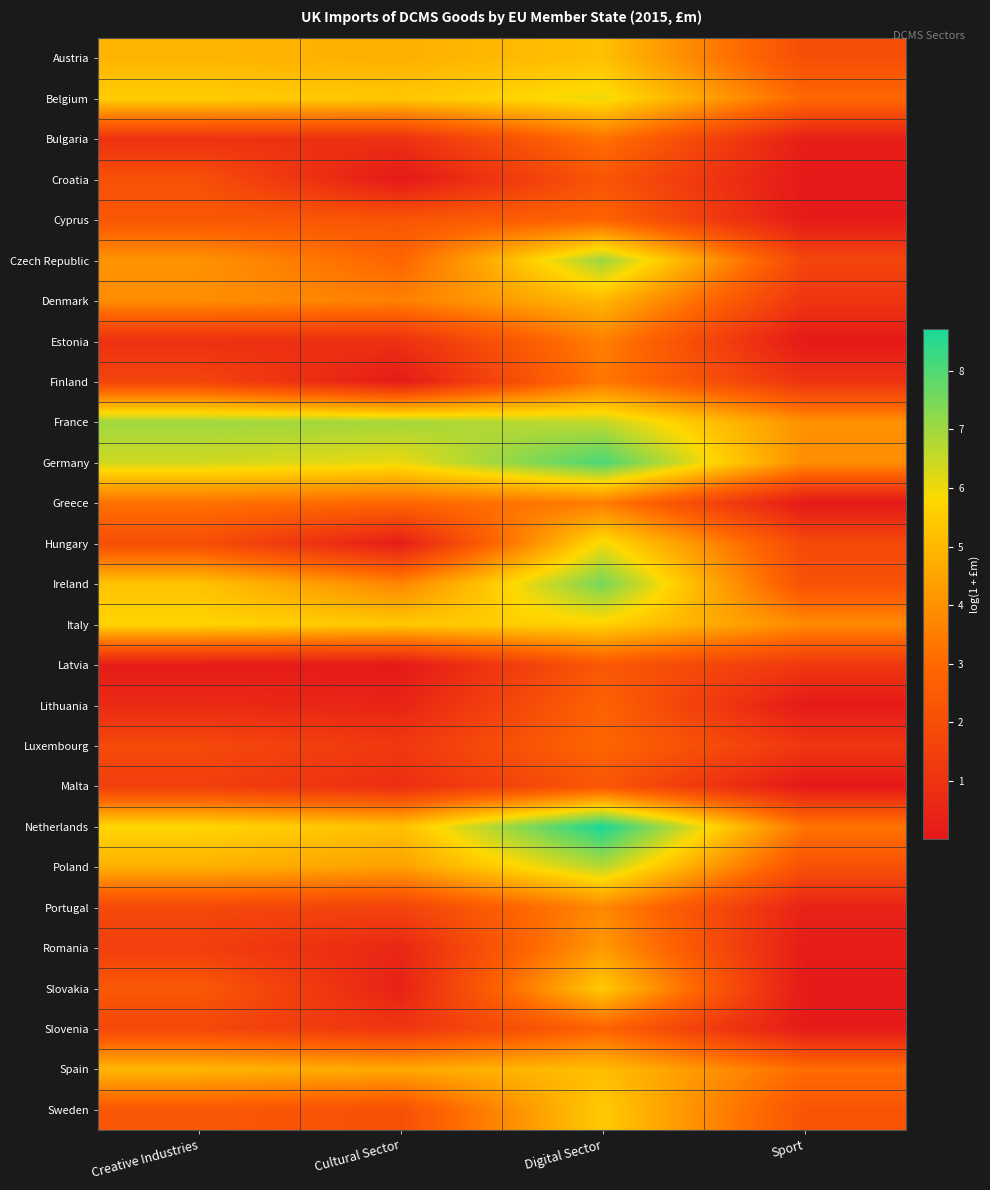

Reading right to left, transcribe all the data shown in this chart.

Austria: Sport=2.0	Digital Sector=5.2	Cultural Sector=4.8	Creative Industries=4.9
Belgium: Sport=2.9	Digital Sector=6.0	Cultural Sector=5.4	Creative Industries=5.5
Bulgaria: Sport=0.3	Digital Sector=3.2	Cultural Sector=0.9	Creative Industries=0.9
Croatia: Sport=0.0	Digital Sector=2.3	Cultural Sector=0.0	Creative Industries=2.1
Cyprus: Sport=0.1	Digital Sector=2.8	Cultural Sector=2.3	Creative Industries=2.4
Czech Republic: Sport=1.7	Digital Sector=7.1	Cultural Sector=2.9	Creative Industries=4.1
Denmark: Sport=1.1	Digital Sector=5.0	Cultural Sector=3.6	Creative Industries=3.9
Estonia: Sport=0.0	Digital Sector=3.6	Cultural Sector=0.9	Creative Industries=0.9
Finland: Sport=1.0	Digital Sector=3.4	Cultural Sector=0.1	Creative Industries=1.7
France: Sport=4.0	Digital Sector=6.6	Cultural Sector=6.9	Creative Industries=7.0
Germany: Sport=3.9	Digital Sector=8.1	Cultural Sector=6.1	Creative Industries=6.4
Greece: Sport=0.0	Digital Sector=3.5	Cultural Sector=2.9	Creative Industries=3.2
Hungary: Sport=1.8	Digital Sector=6.0	Cultural Sector=0.2	Creative Industries=2.0
Ireland: Sport=2.1	Digital Sector=7.5	Cultural Sector=3.7	Creative Industries=5.3
Italy: Sport=3.9	Digital Sector=5.6	Cultural Sector=5.4	Creative Industries=5.7
Latvia: Sport=1.2	Digital Sector=2.4	Cultural Sector=0.0	Creative Industries=0.1
Lithuania: Sport=0.0	Digital Sector=2.8	Cultural Sector=0.4	Creative Industries=0.7
Luxembourg: Sport=1.1	Digital Sector=2.9	Cultural Sector=1.2	Creative Industries=1.8
Malta: Sport=0.0	Digital Sector=2.3	Cultural Sector=0.8	Creative Industries=1.4
Netherlands: Sport=3.3	Digital Sector=8.7	Cultural Sector=5.2	Creative Industries=5.8
Poland: Sport=2.1	Digital Sector=6.7	Cultural Sector=4.4	Creative Industries=4.8
Portugal: Sport=0.4	Digital Sector=3.8	Cultural Sector=1.6	Creative Industries=1.8
Romania: Sport=0.1	Digital Sector=4.2	Cultural Sector=0.5	Creative Industries=1.4
Slovakia: Sport=0.0	Digital Sector=5.4	Cultural Sector=0.3	Creative Industries=2.4
Slovenia: Sport=0.1	Digital Sector=2.8	Cultural Sector=1.1	Creative Industries=1.8
Spain: Sport=3.1	Digital Sector=5.1	Cultural Sector=4.6	Creative Industries=4.9
Sweden: Sport=2.3	Digital Sector=5.5	Cultural Sector=2.1	Creative Industries=2.4